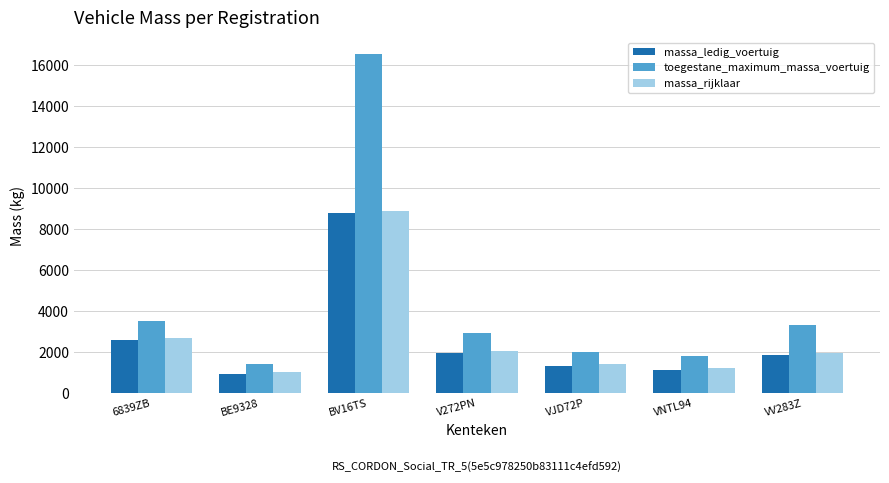

What is the label of the 6th bar from the left?

VNTL94